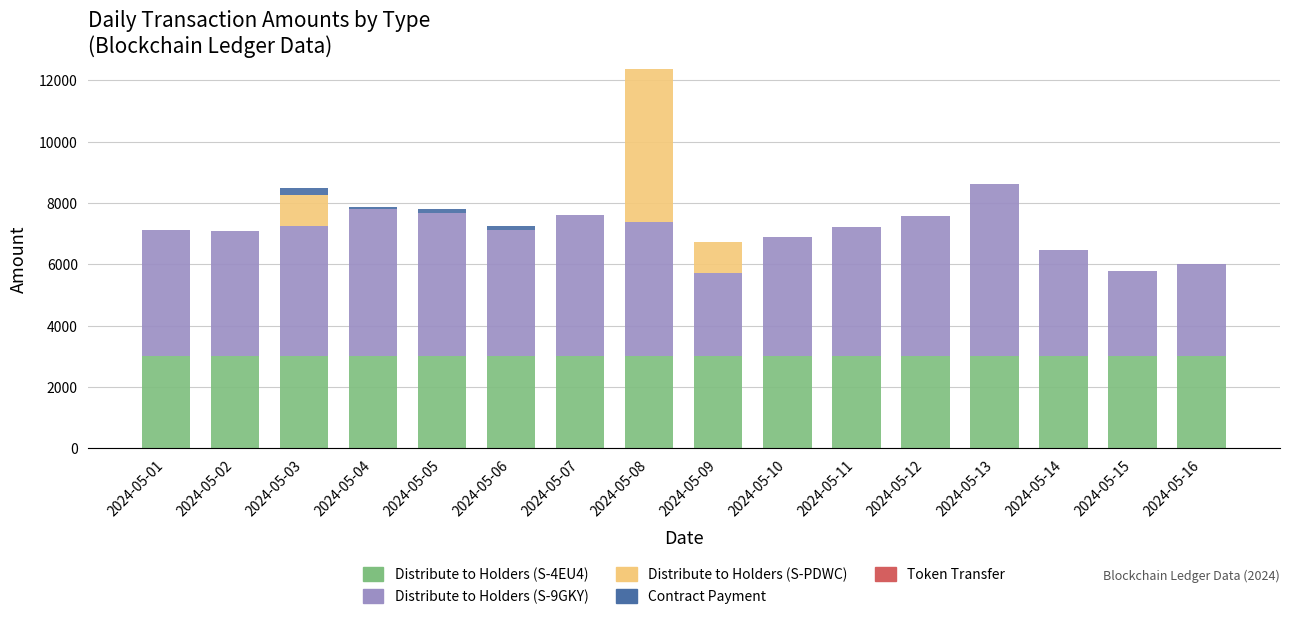

What is the sum of all Distribute to Holders (S-4EU4) values?

48000.0